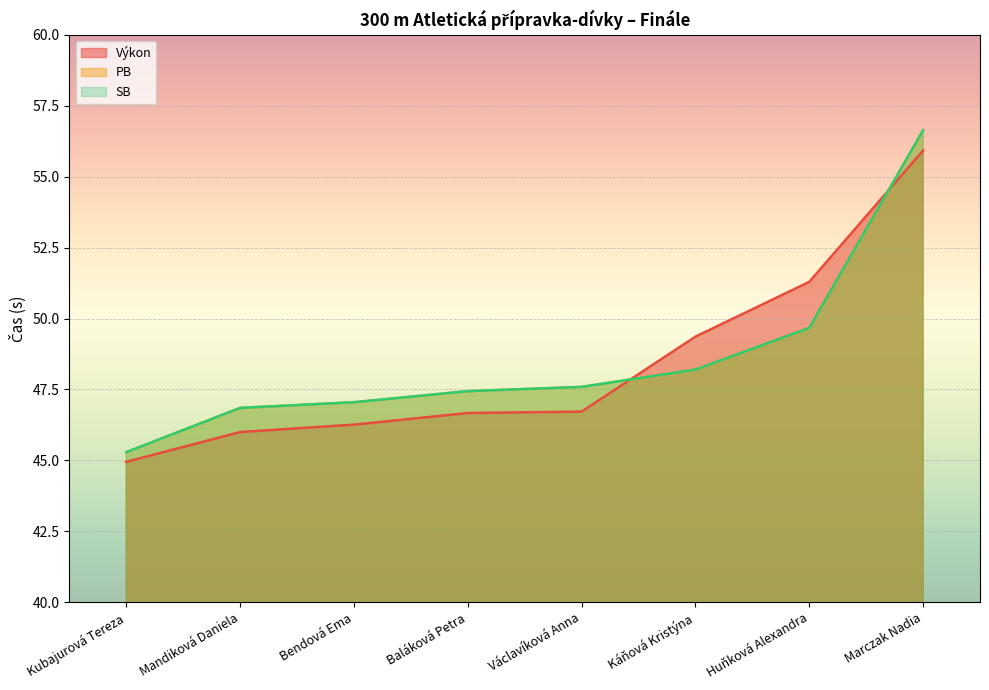

Reading right to left, what are all the values shown in this chart?

Výkon: 55.9	51.3	49.4	46.7	46.7	46.3	46.0	45.0
PB: 56.6	49.7	48.2	47.6	47.4	47.0	46.9	45.3
SB: 56.6	49.7	48.2	47.6	47.4	47.0	46.9	45.3